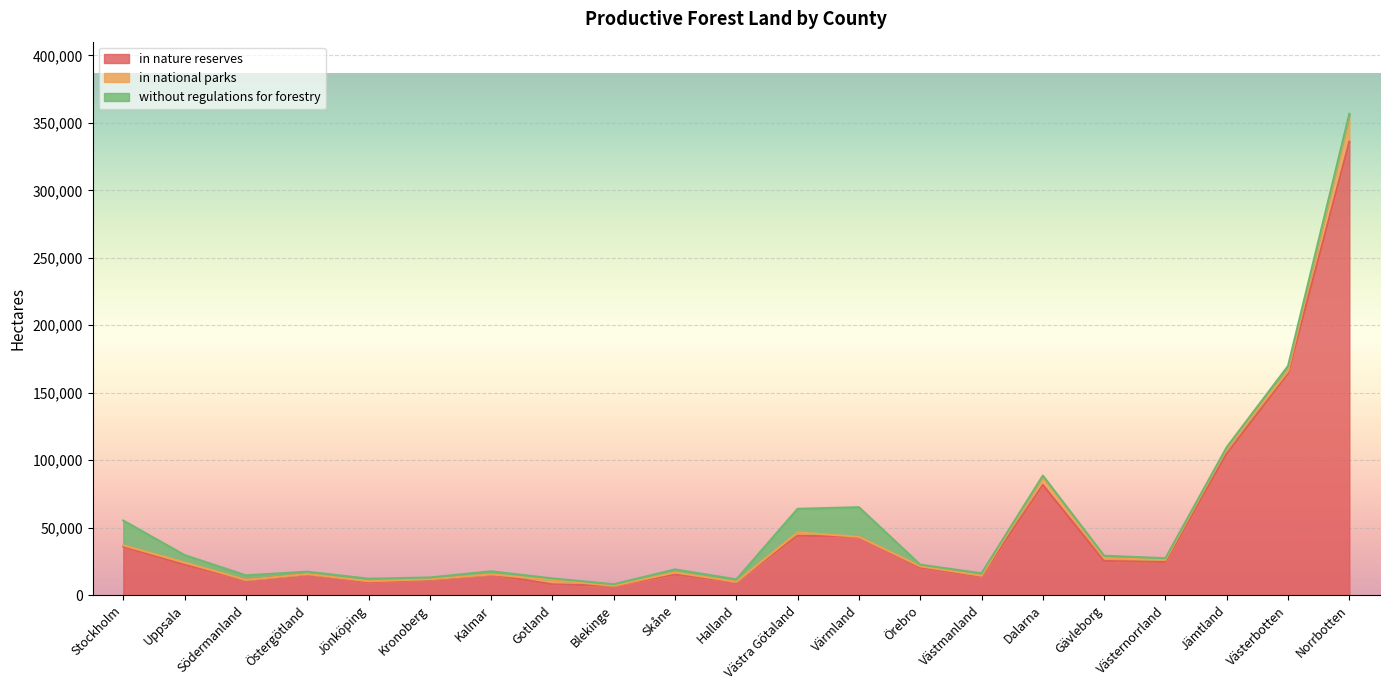

Where is the first local minimum for in national parks?

Kalmar